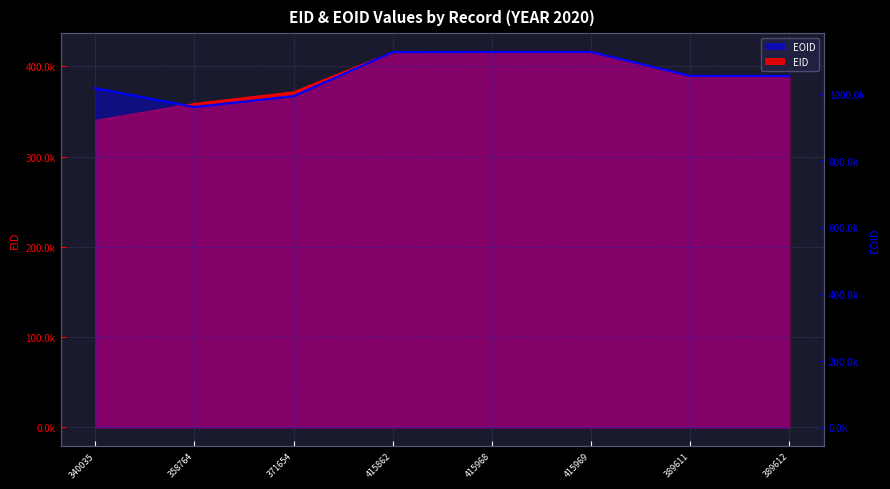

The chart shows a value of 1125688 at 415968. True or false?

True